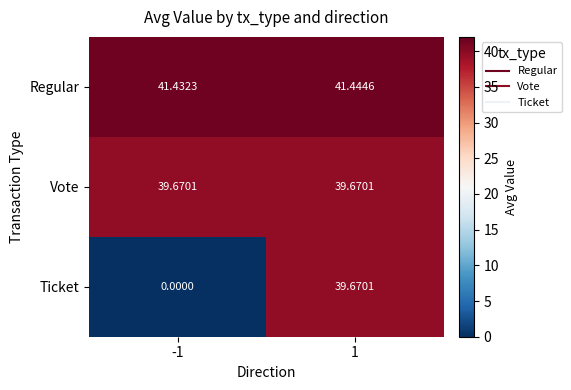

Which series has the largest total across all categories?

Regular